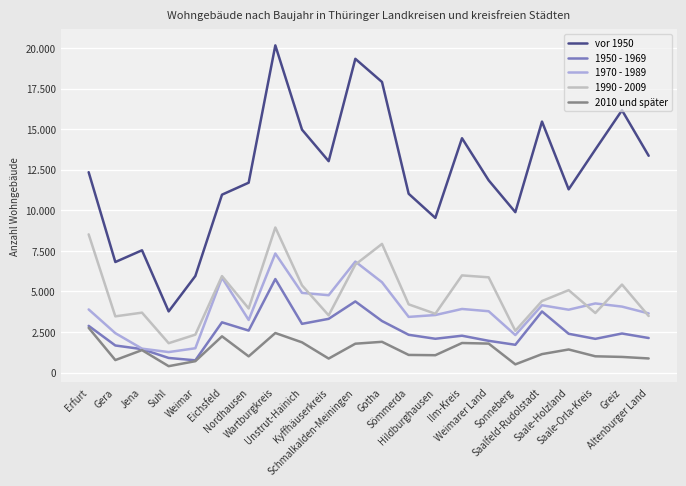

At which category does 1950 - 1969 reach its first local valley?

Weimar